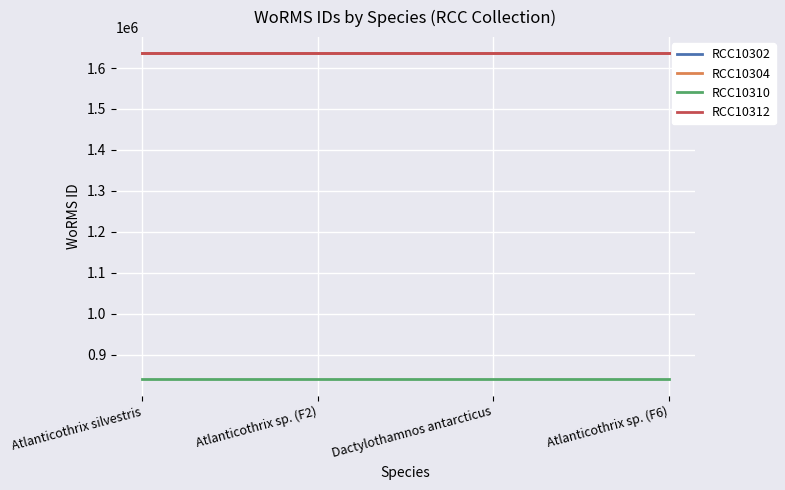

Does the chart display data point markers on the line(s)?

No